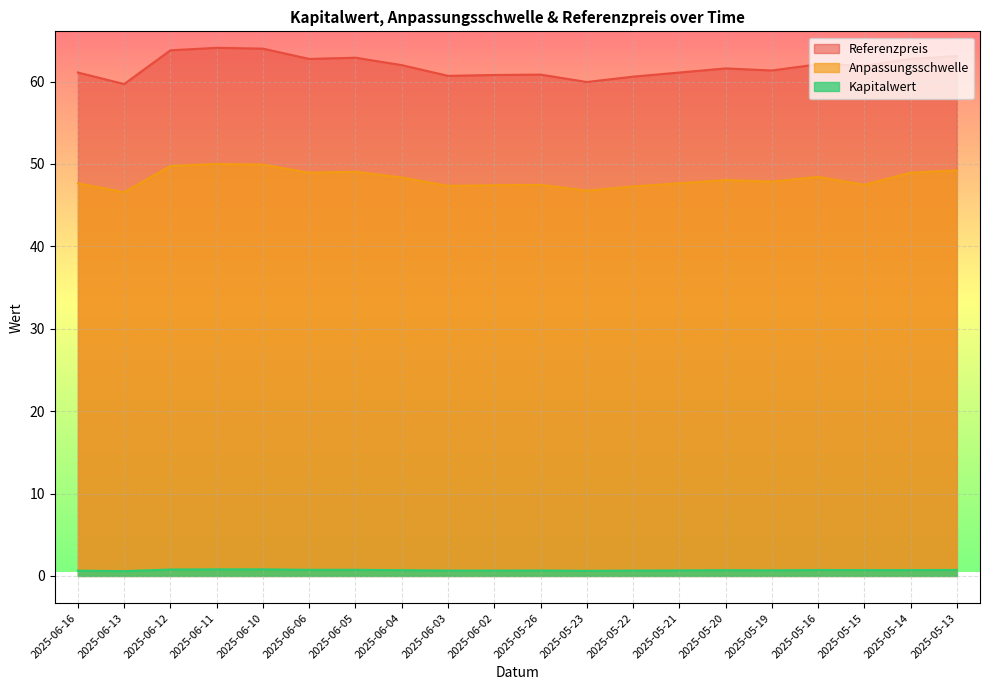

What is the value of the Referenzpreis point at the 9th from the left?

60.7